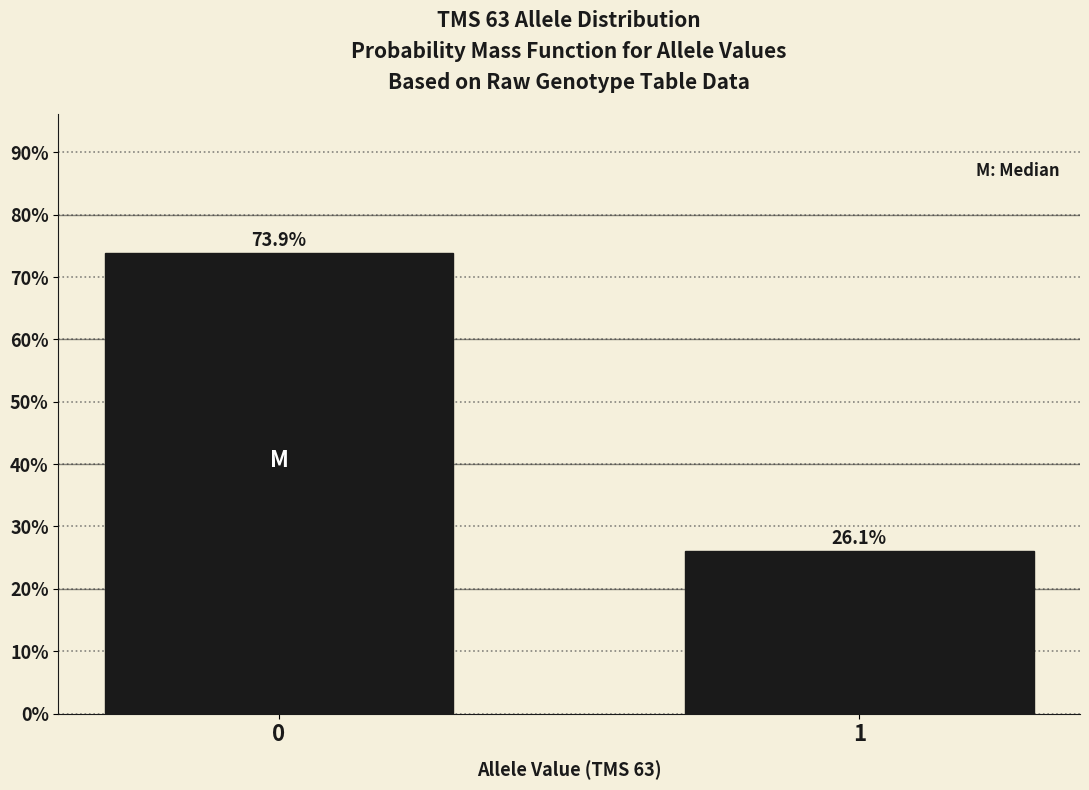

Reading left to right, extract all data points from this chart.

0=73.9	1=26.1